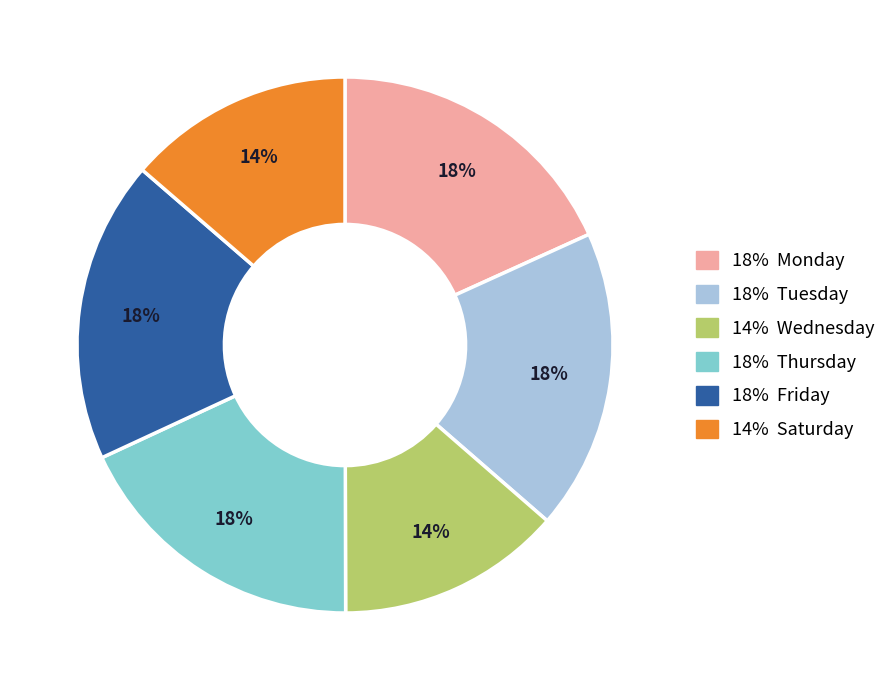

To the nearest percent, what is the combined percentage of 14% Saturday and 18% Monday?

32%